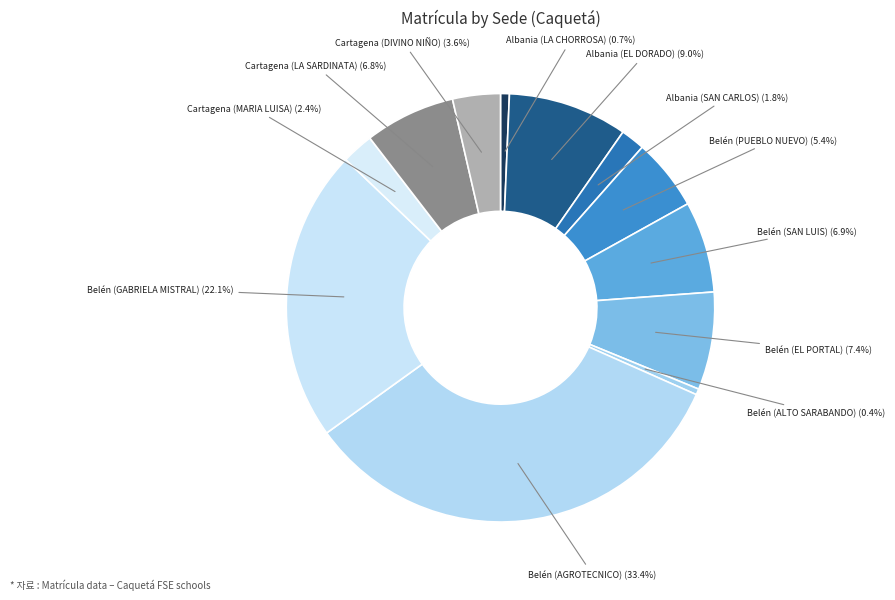

How many slices are in this pie chart?

12